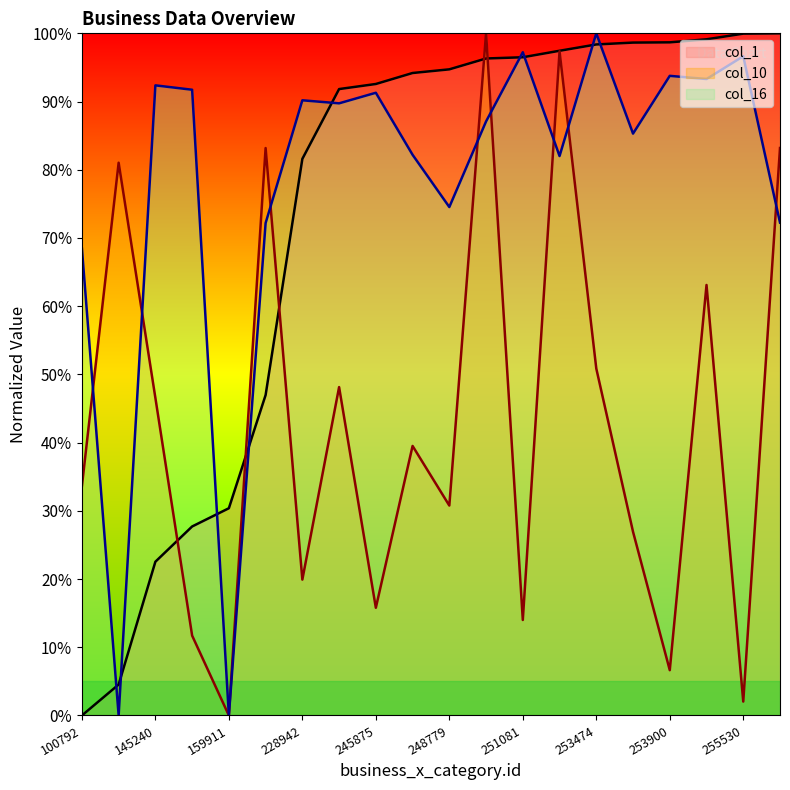

Does the chart display data point markers on the line(s)?

No